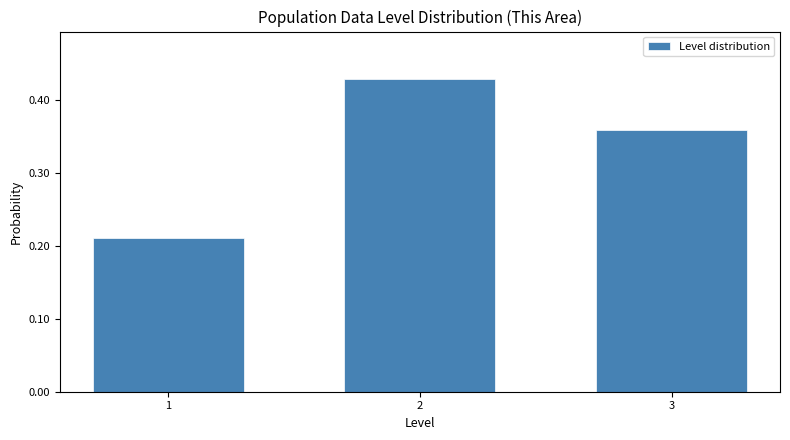

List the labels in order of value, smallest first.

1, 3, 2